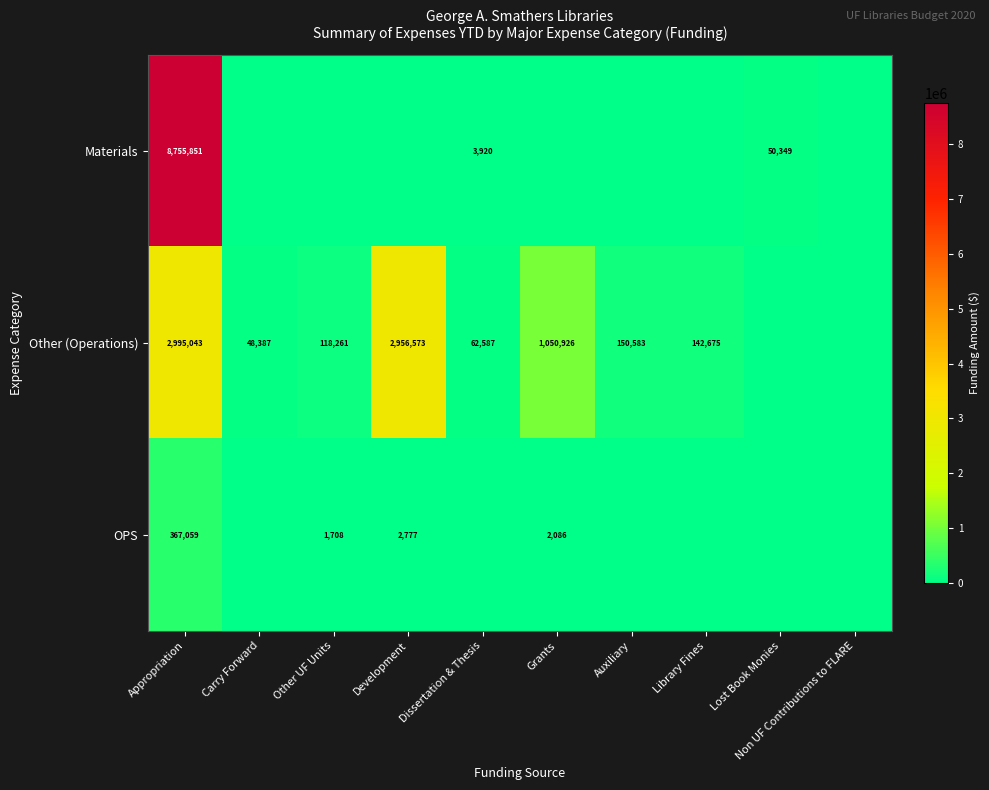

What is the sum of the Other (Operations) values at Library Fines and Dissertation & Thesis?

205262